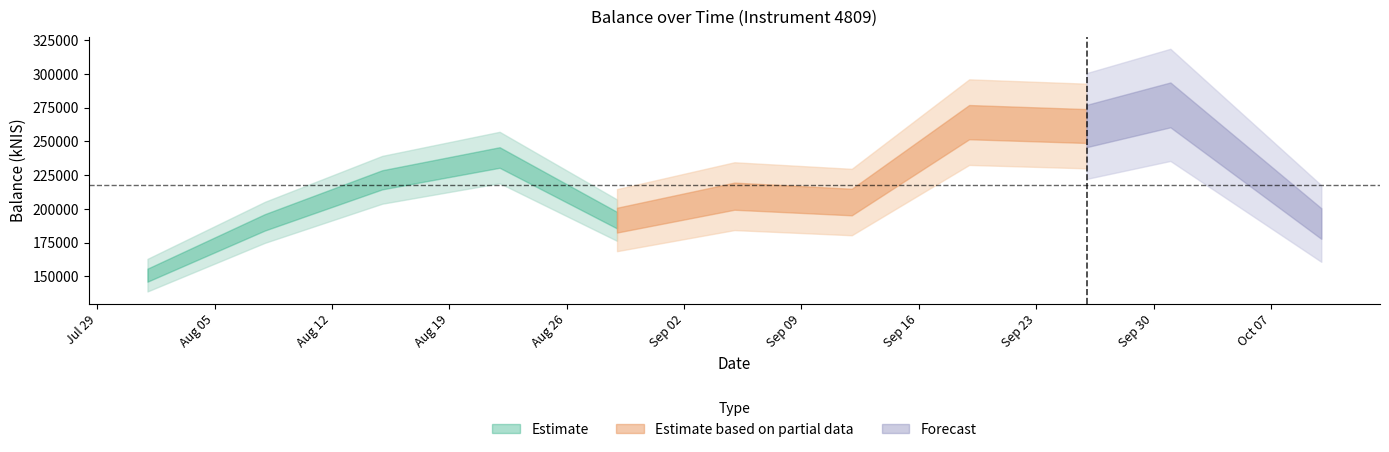

What is the smallest value displayed?

150837.8